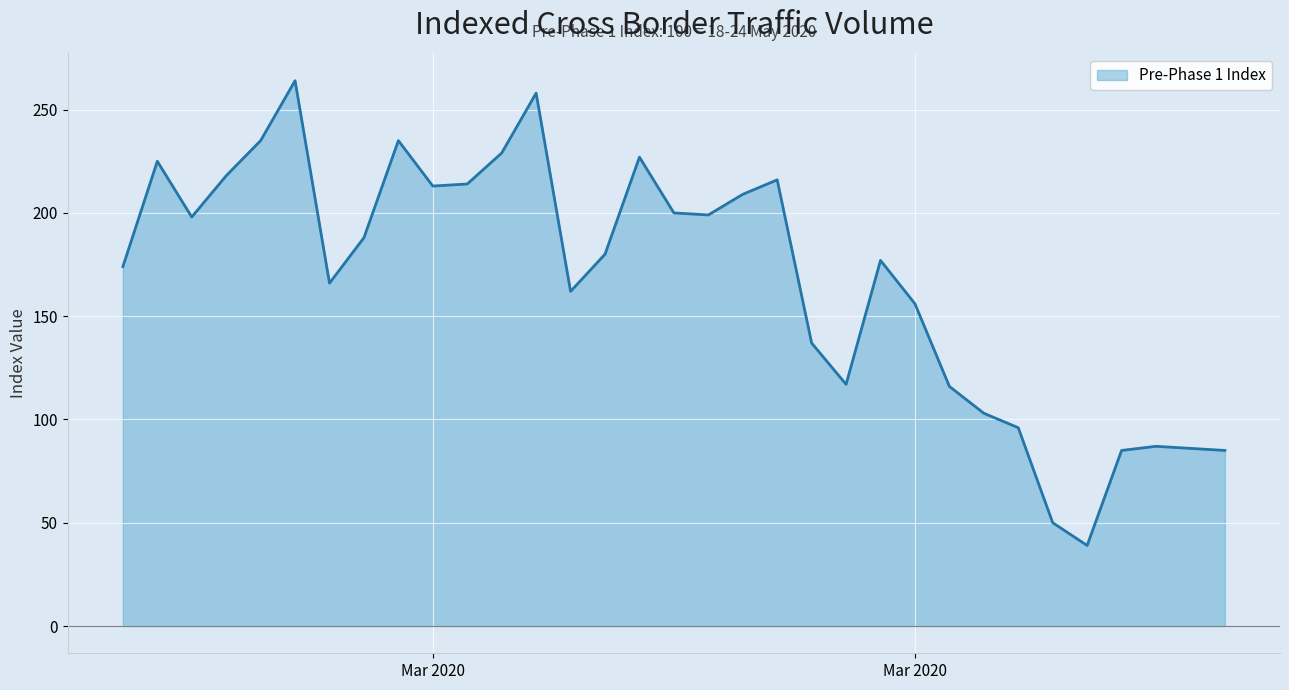

How many values are below 180?

16